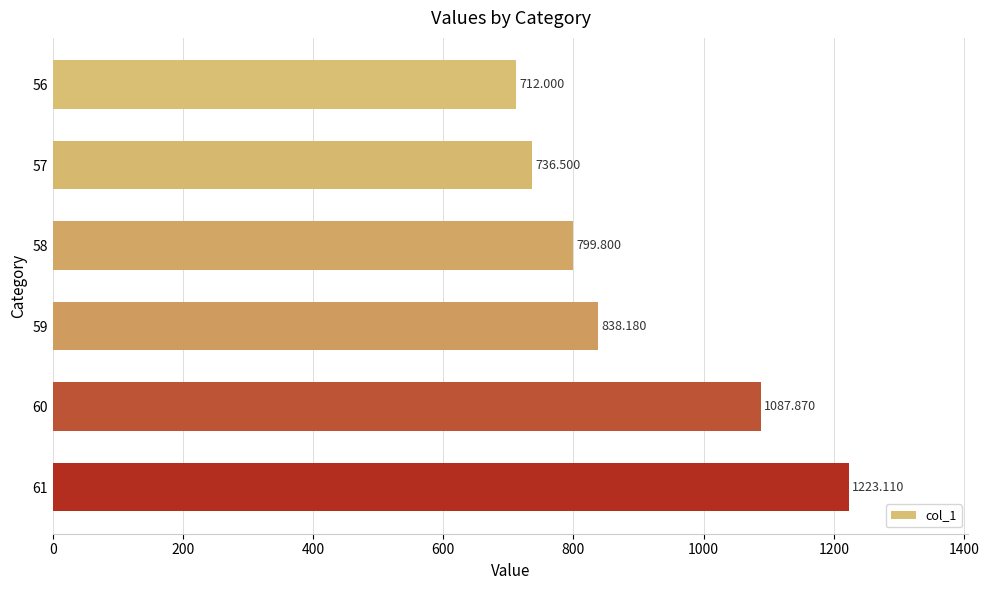

How many bars are there in total?

6